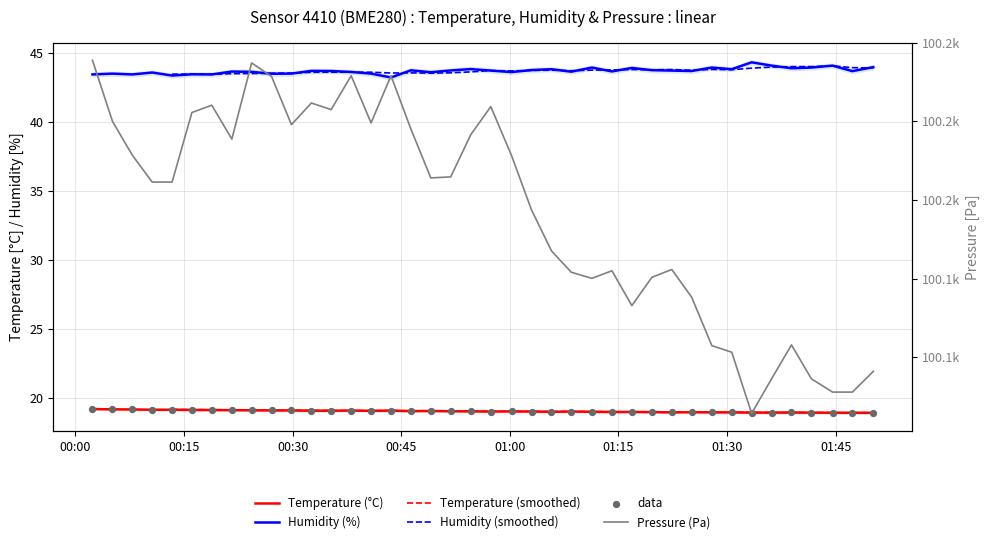

Is the value of pressure at 00:15 greater than the value of humidity at 8?

Yes